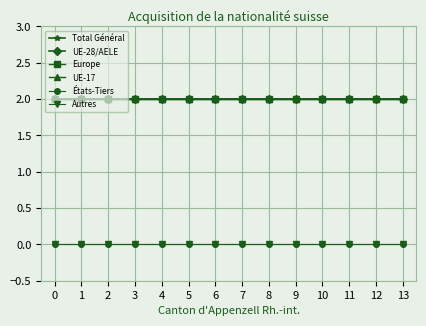

Rank the series by their maximum value, from highest to lowest.

Total Général, UE-28/AELE, Europe, UE-17, États-Tiers, Autres